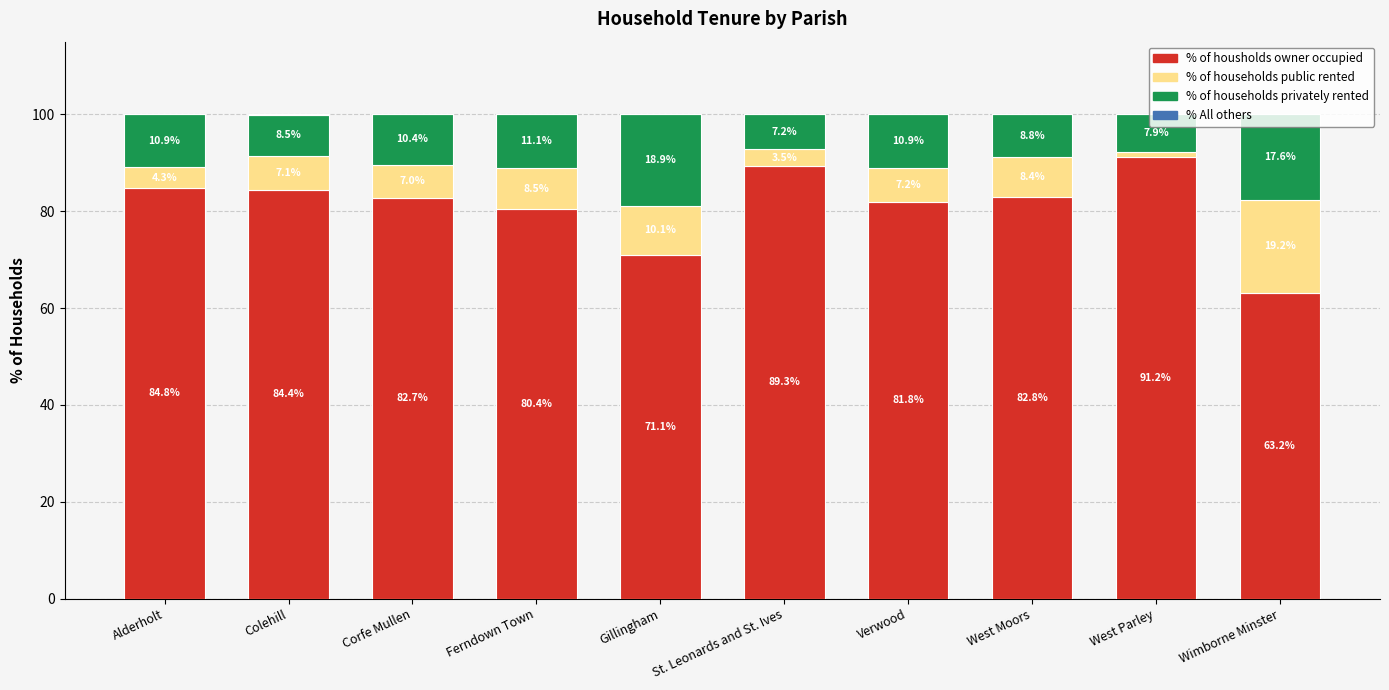

The % of housholds owner occupied series shows 38.7 at Wimborne Minster. True or false?

False